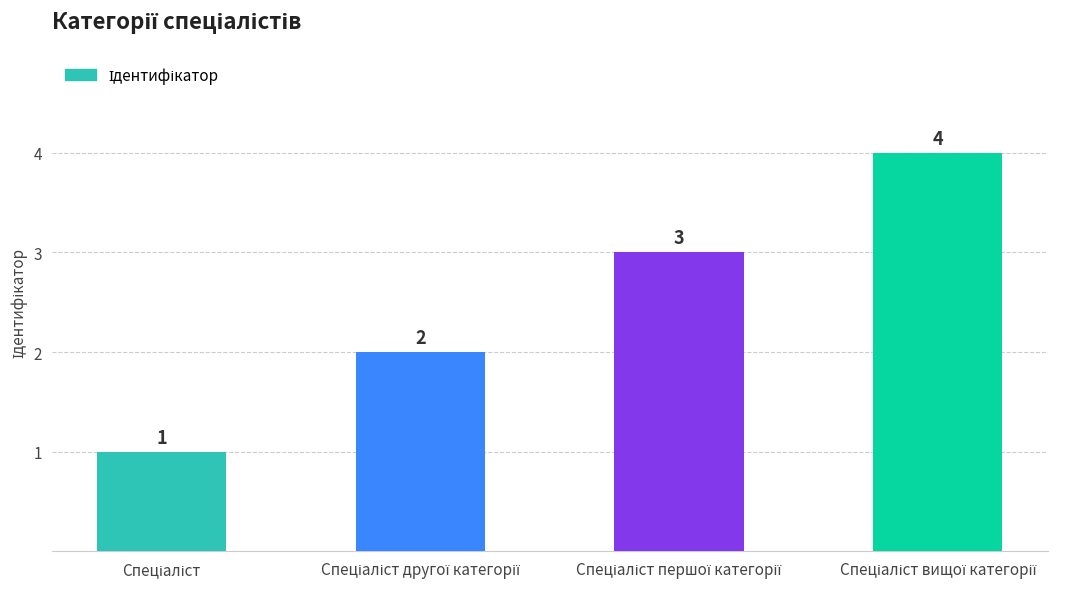

What is the greatest value displayed?

4